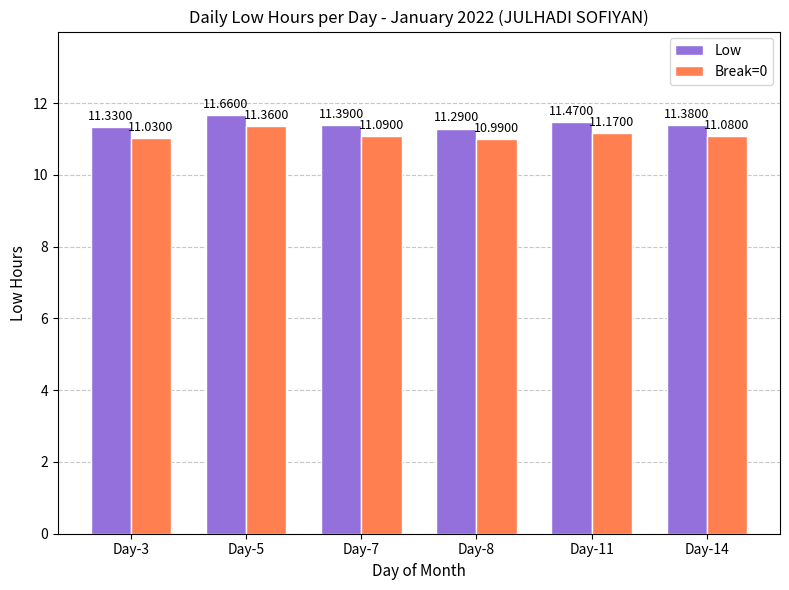

What is the approximate value of Break=0 at Day-5?

11.4